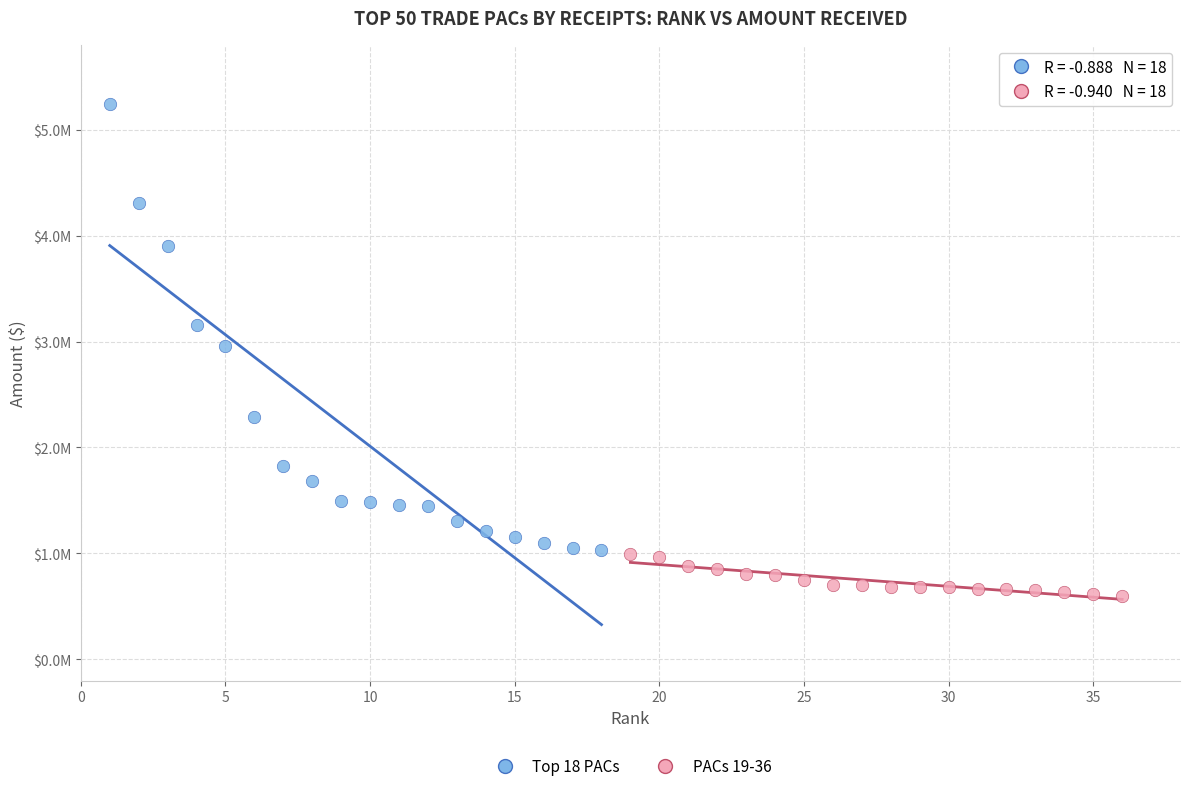

Which series has the widest spread of Y values?

Top 18 PACs